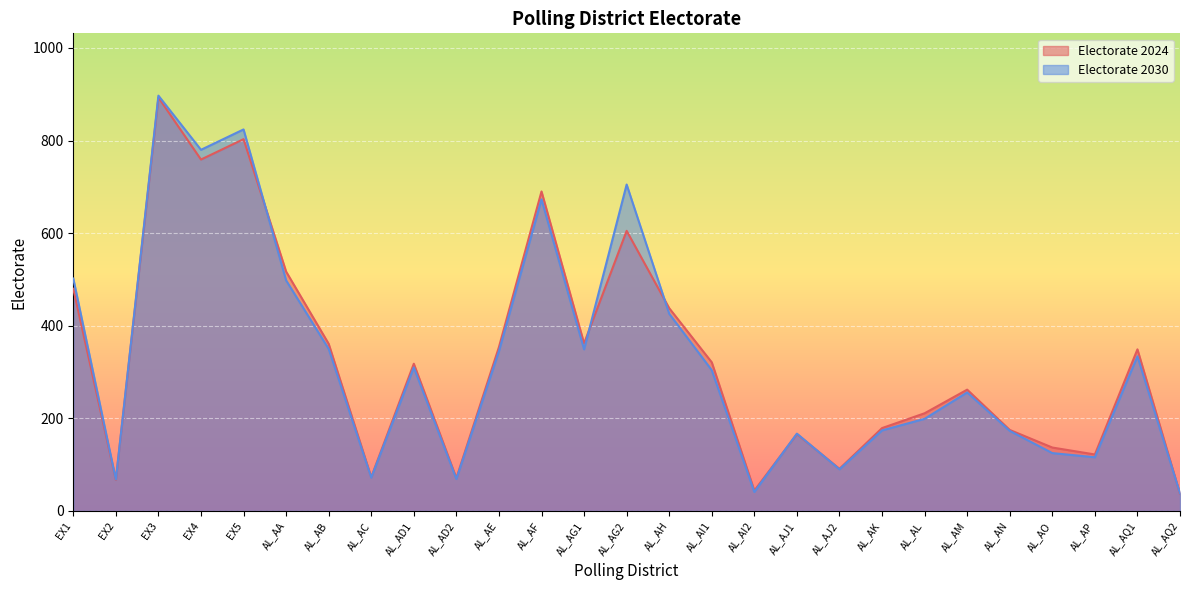

What is the value of the Electorate 2024 point at the 13th from the left?

362